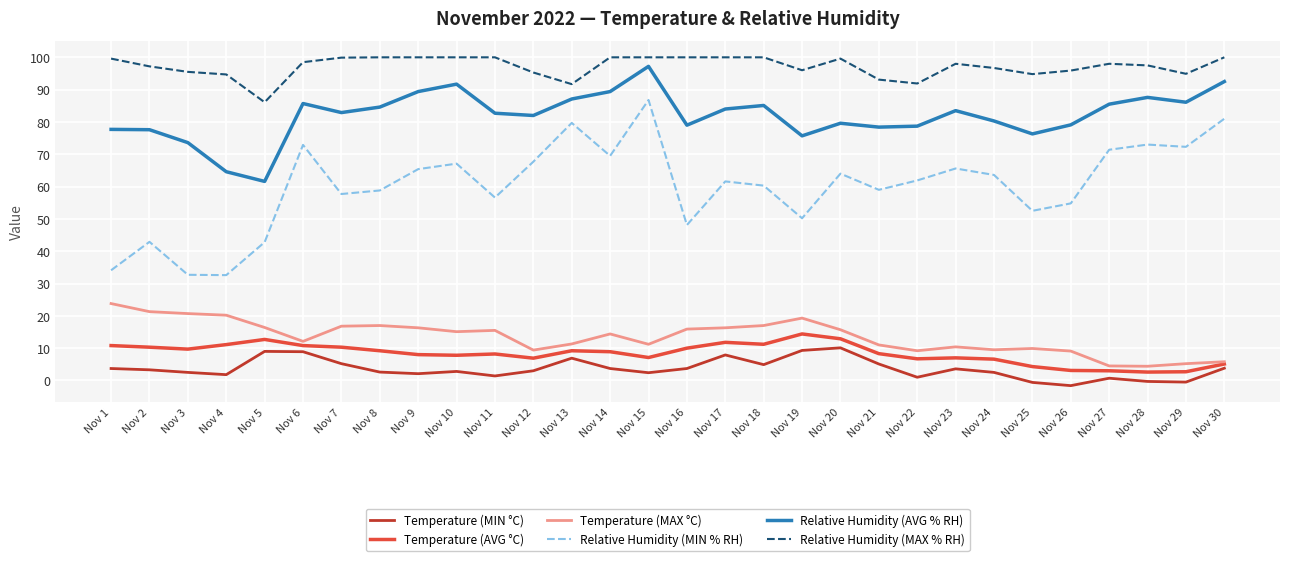

How many interior local valleys does the Relative Humidity (AVG % RH) series have?

8